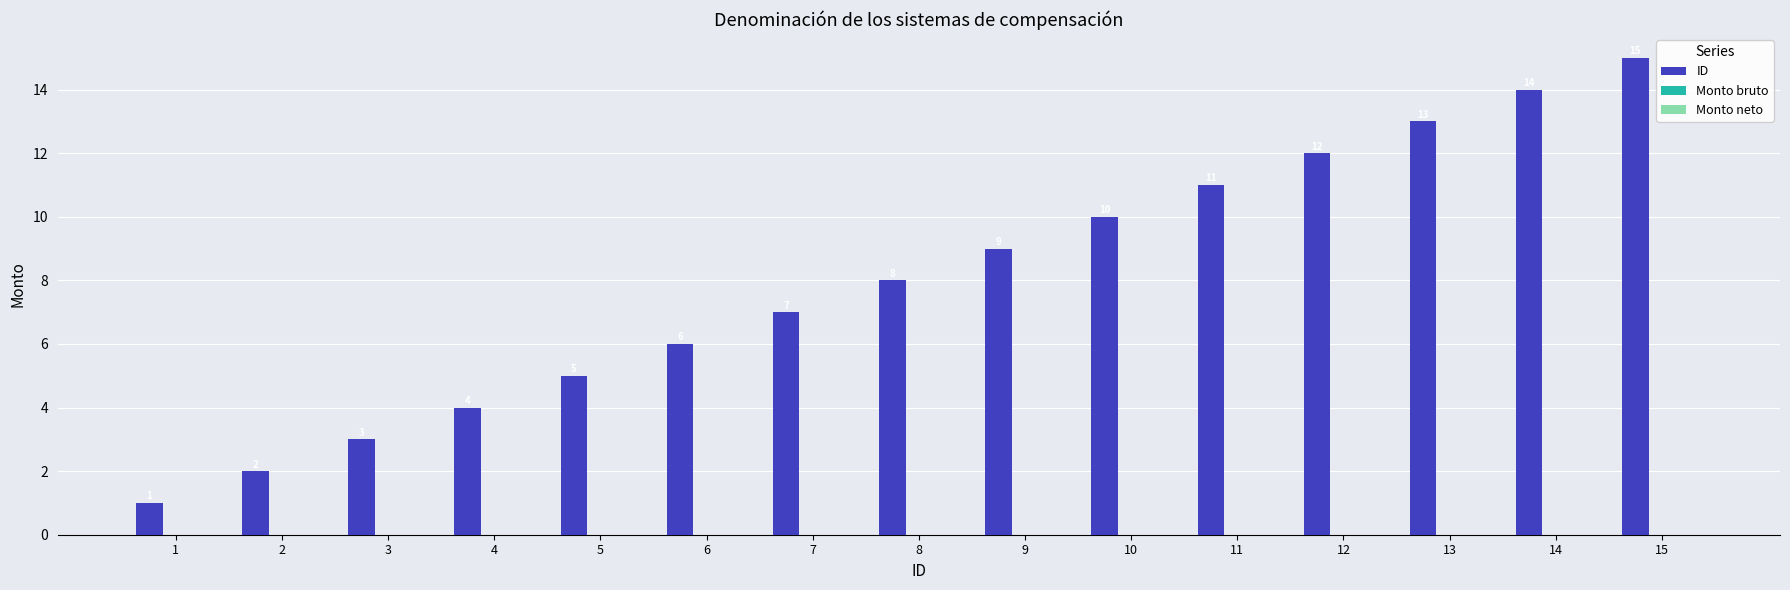

What is the difference between the values at 4 and 15?

11